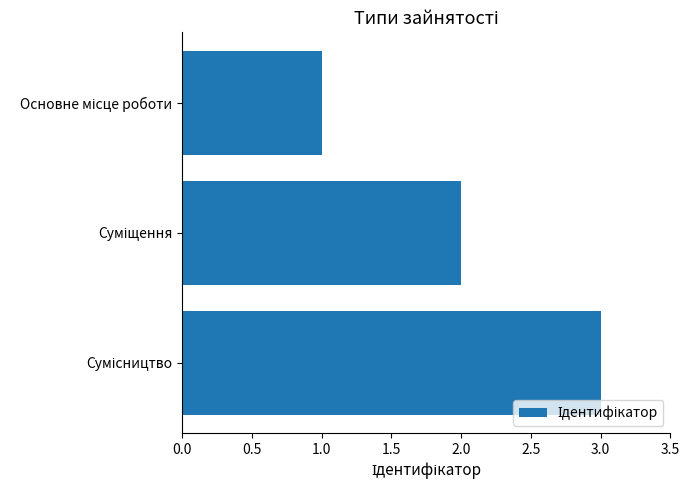

What is the greatest value displayed?

3